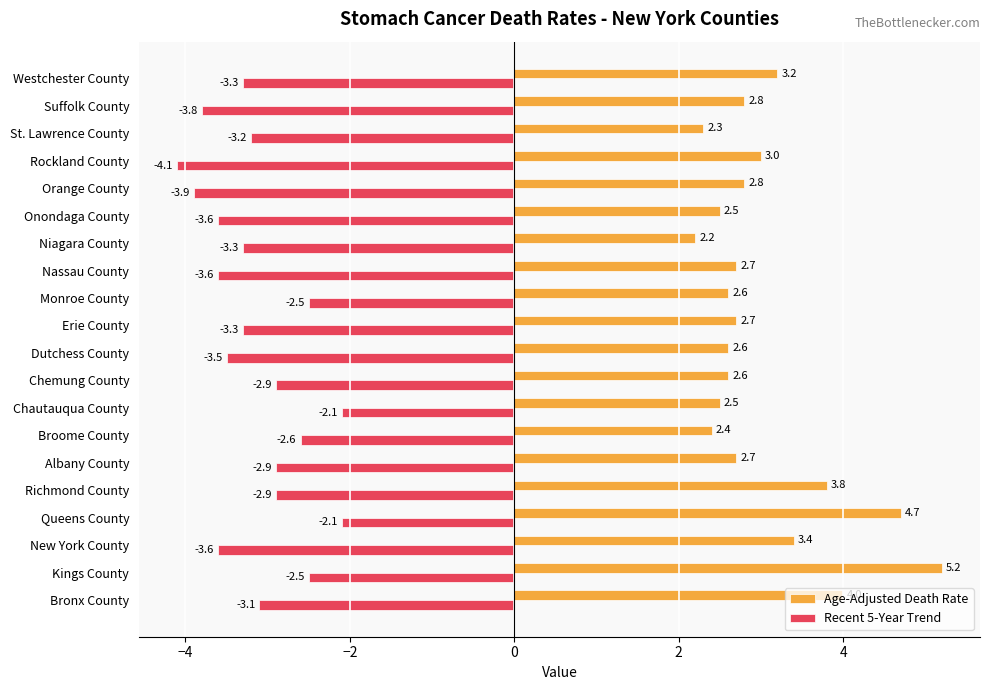

List the series in order of their peak value, lowest first.

Recent 5-Year Trend, Age-Adjusted Death Rate